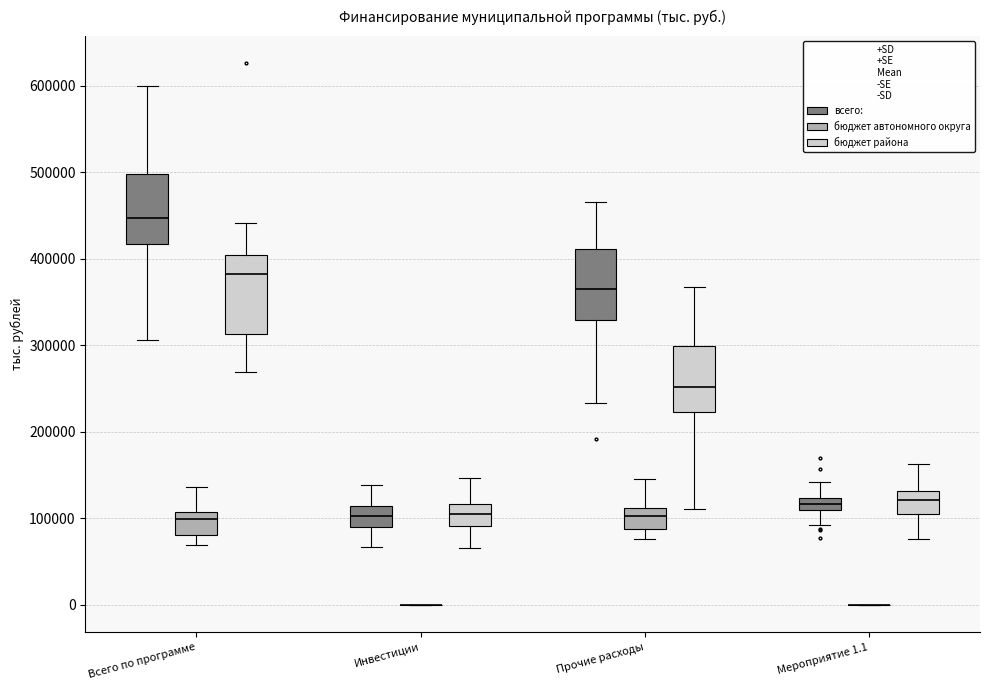

Where does the lower whisker of the box for Мероприятие 1.1 (всего:) end on the y-axis? The values are not printed on the chart, so give them approximately, as read against the axis.

90000